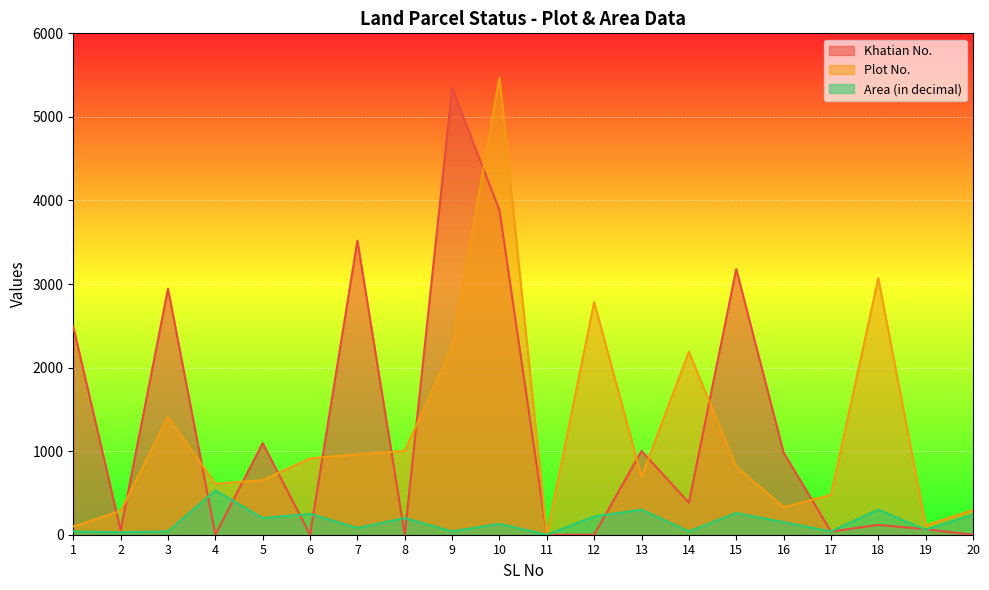

Is it true that Khatian No. equals 983 at 16?

True